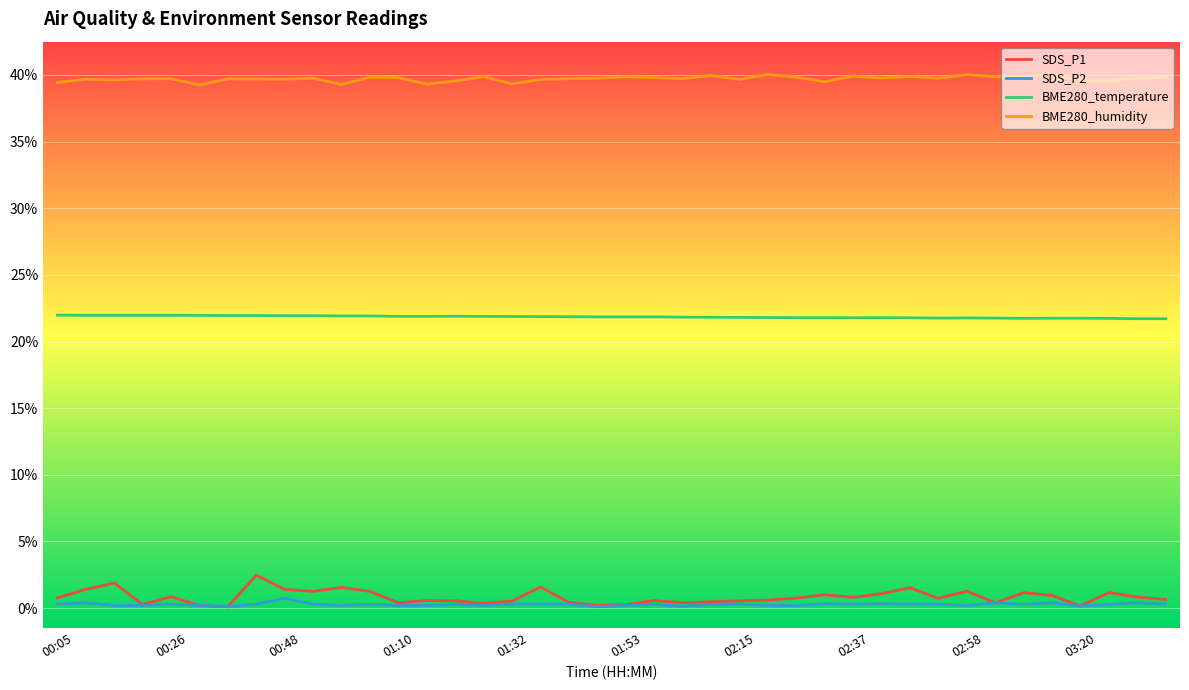

True or false: BME280_humidity has more than 1 points higher than both neighbors.

True